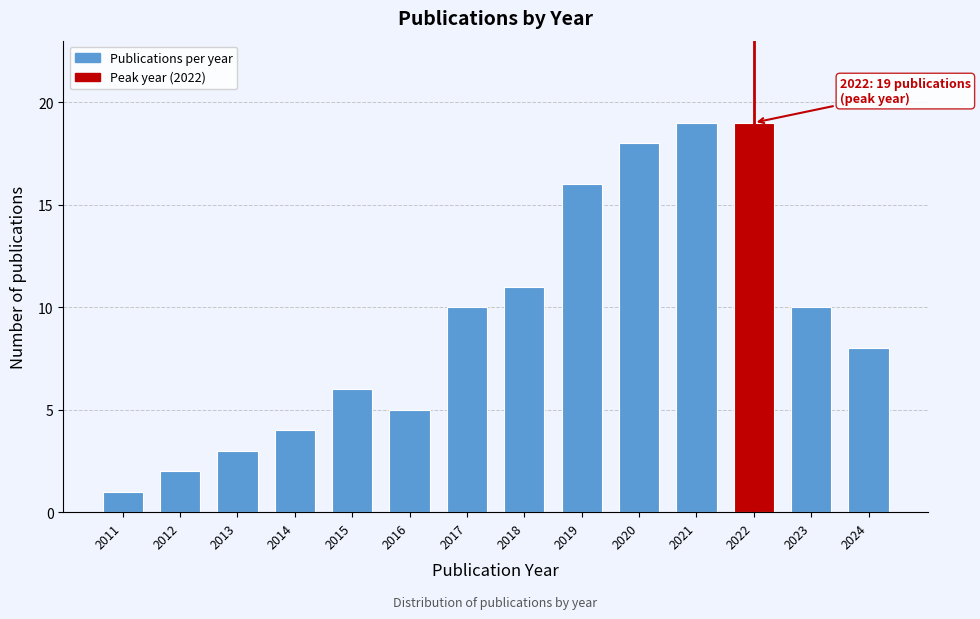

Reading left to right, transcribe all the data shown in this chart.

1	2	3	4	6	5	10	11	16	18	19	19	10	8